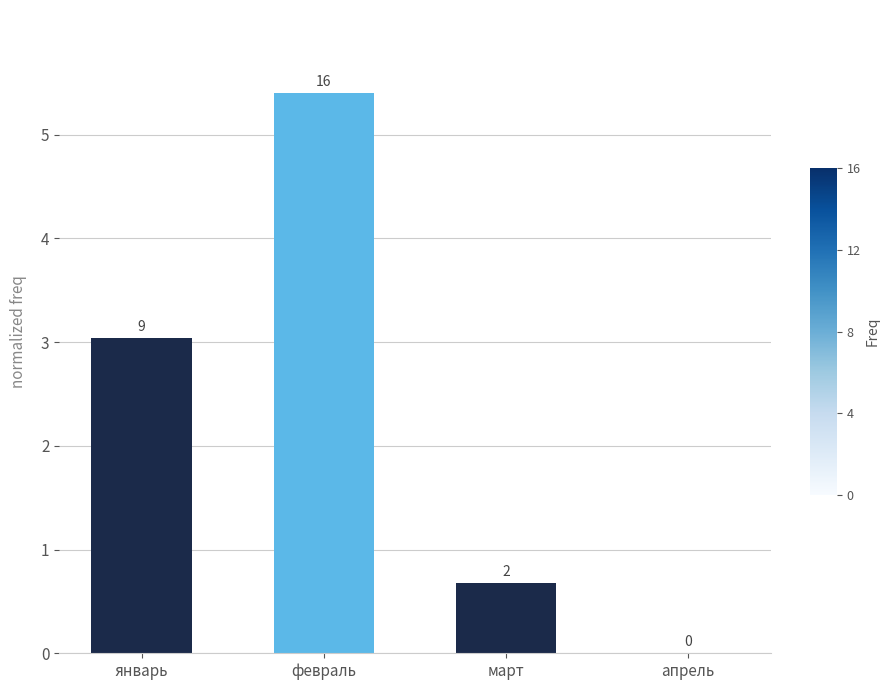

What is the label of the 1st bar from the left?

январь